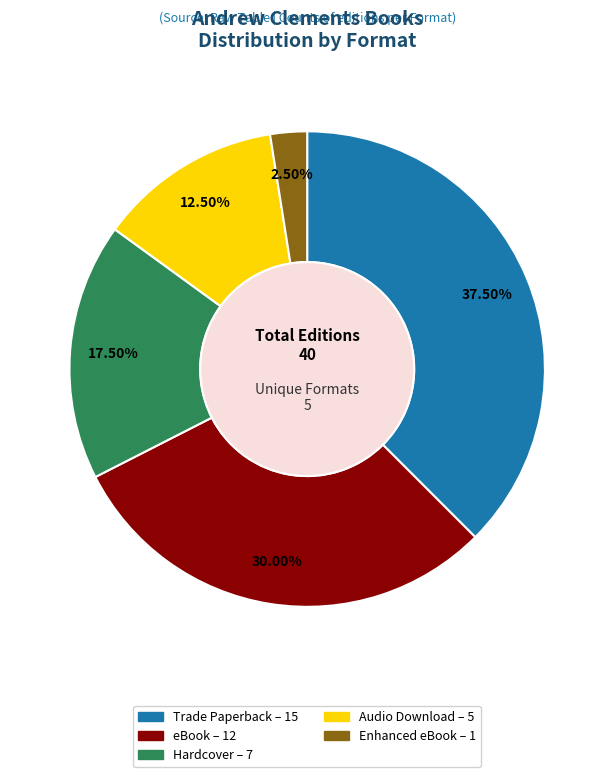

Which has a higher value, Hardcover or Audio Download?

Hardcover